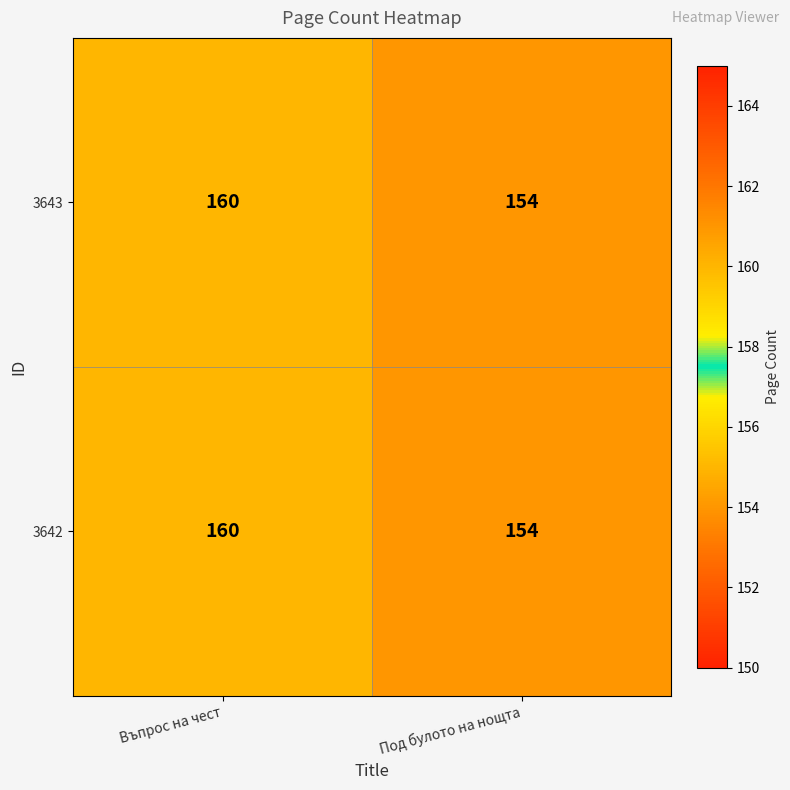

At which category is the sum across all series the highest?

Въпрос на чест